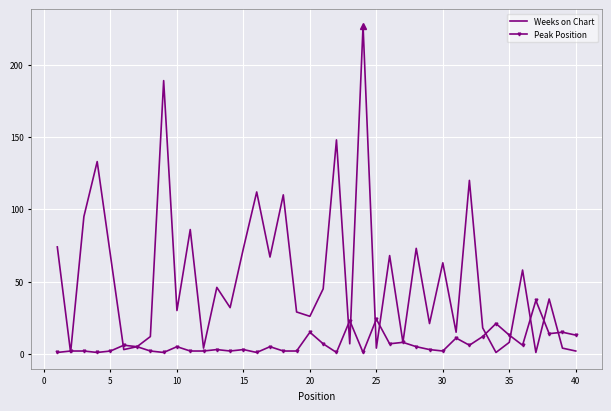

Reading left to right, what are all the values shown in this chart?

Weeks on Chart: 74	1	95	133	68	3	5	12	189	30	86	4	46	32	73	112	67	110	29	26	45	148	7	227	4	68	8	73	21	63	15	120	18	1	8	58	1	38	4	2
Peak Position: 1	2	2	1	2	6	5	2	1	5	2	2	3	2	3	1	5	2	2	15	7	1	23	1	24	7	8	5	3	2	11	6	12	21	13	6	37	14	15	13